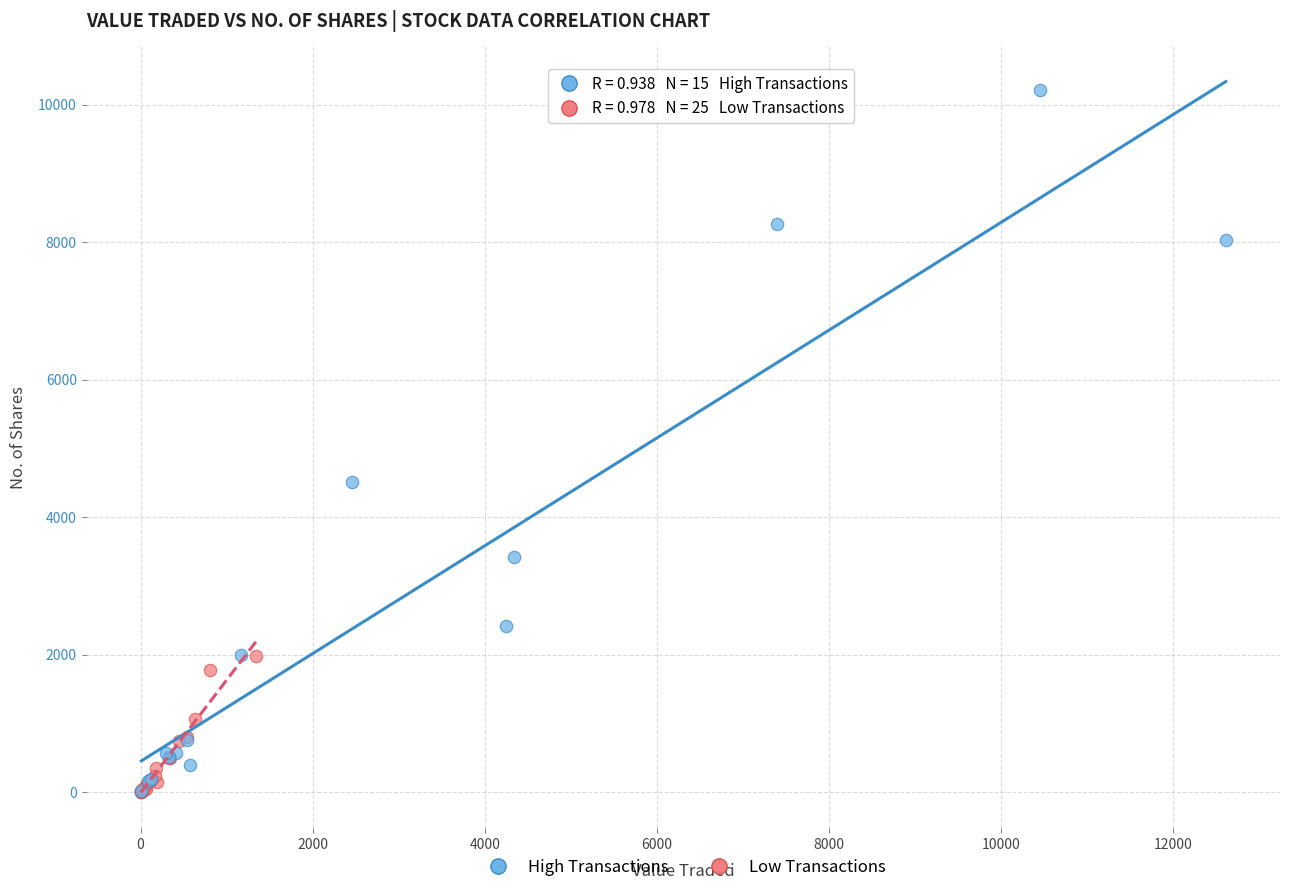

Which series reaches the maximum Y coordinate?

High Transactions